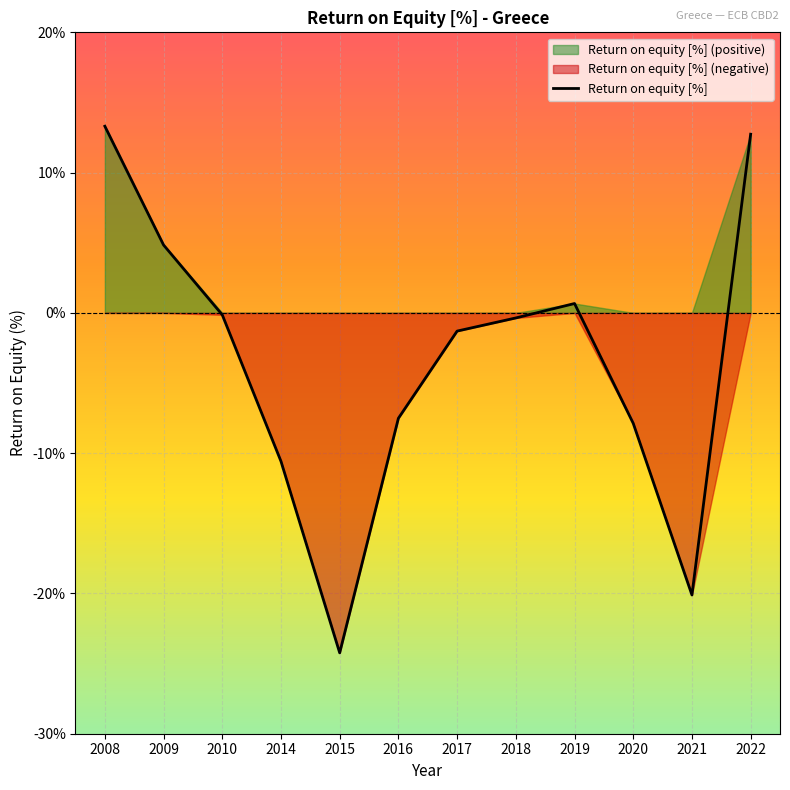

What is the approximate value at 2020?

-7.9